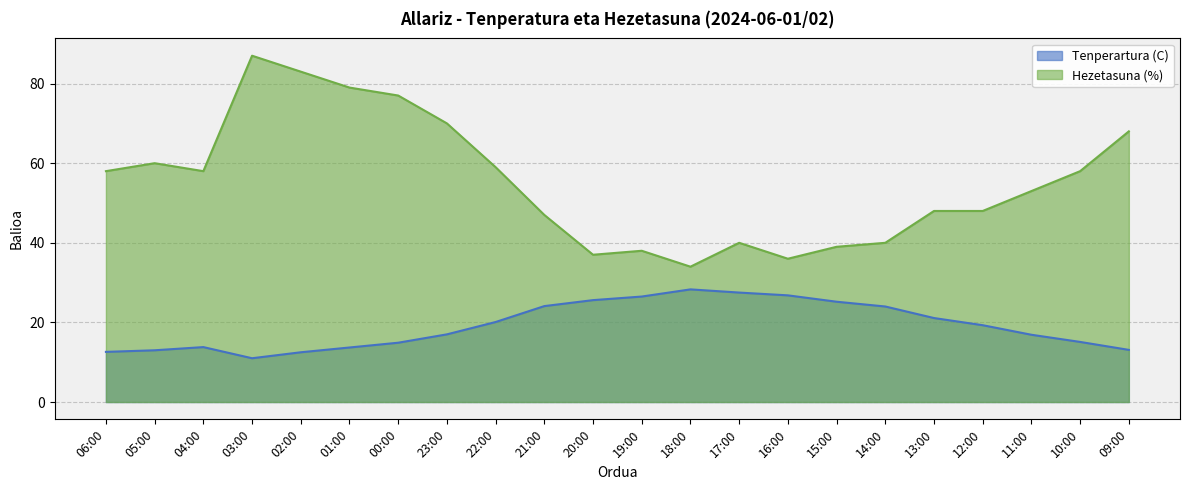

What are all the series names shown in the legend?

Tenperartura (C), Hezetasuna (%)